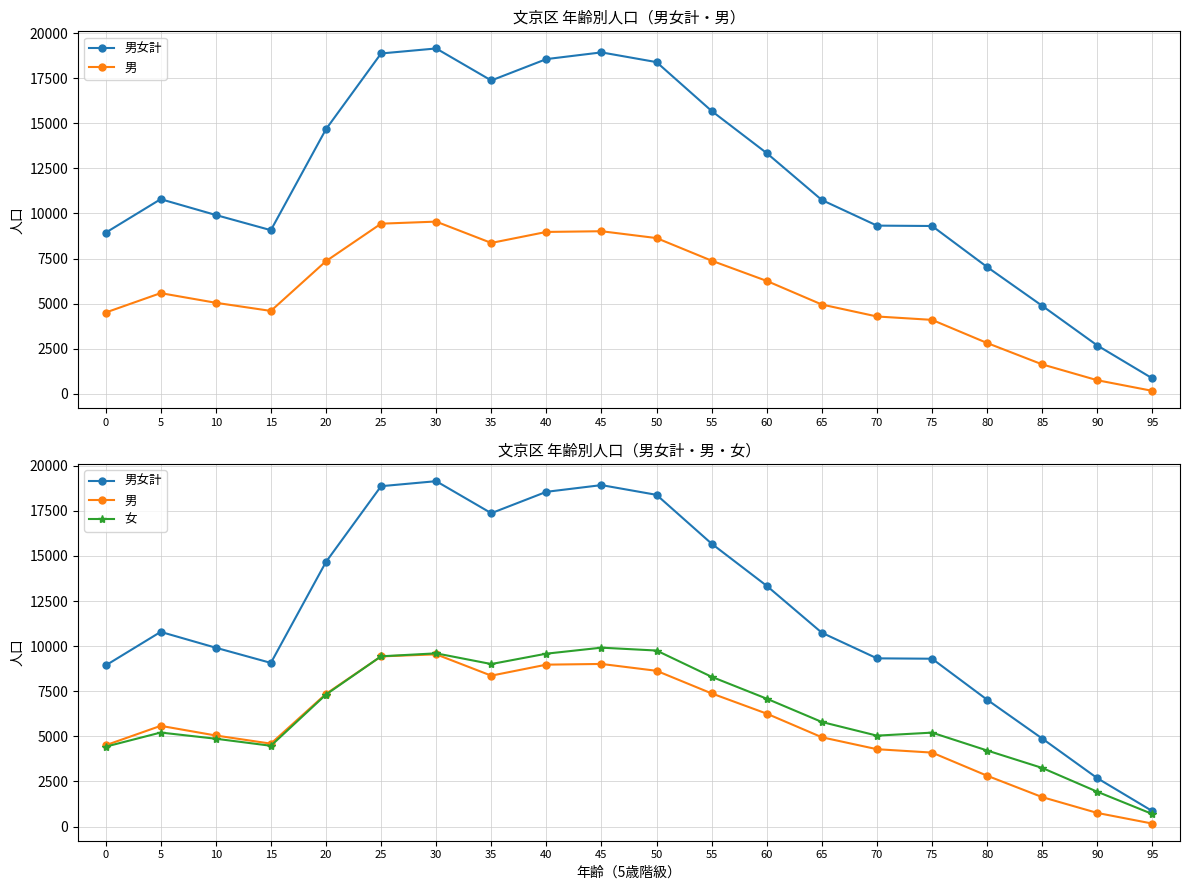

What is the sum of the 男女計 values at 50 and 40?

36946